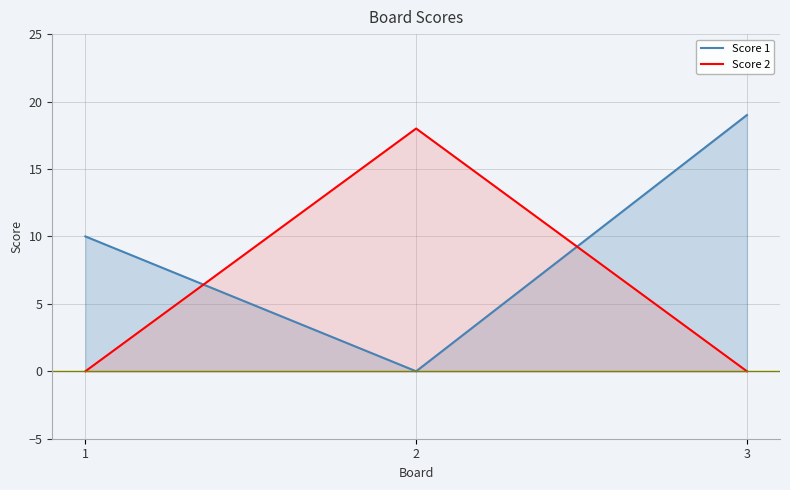

What is the value of the Score 1 point at the 1st from the left?

10